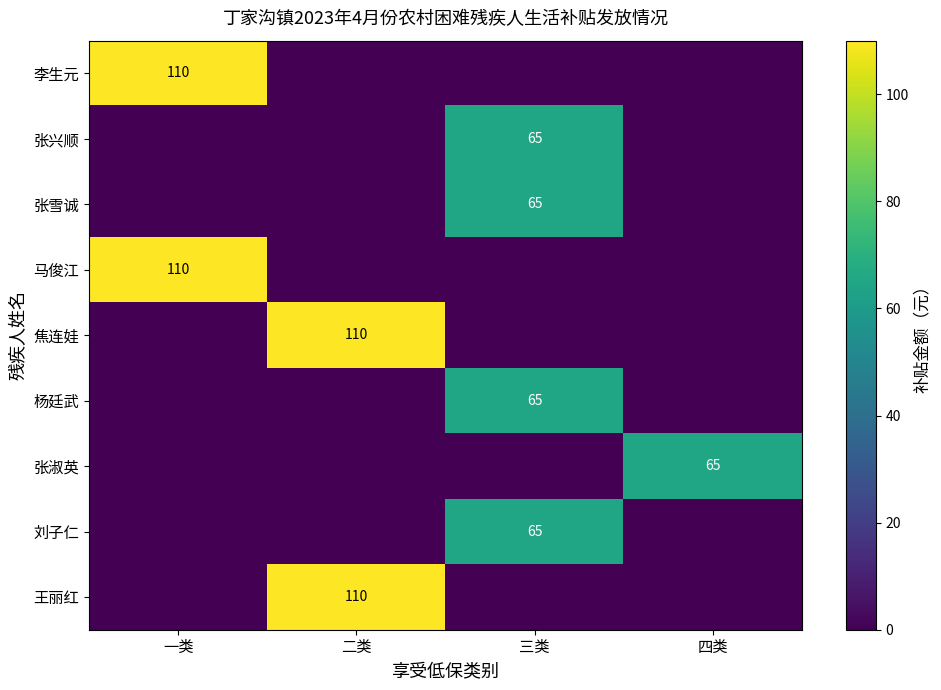

True or false: 马俊江 has a value of 110 at 一类.

True